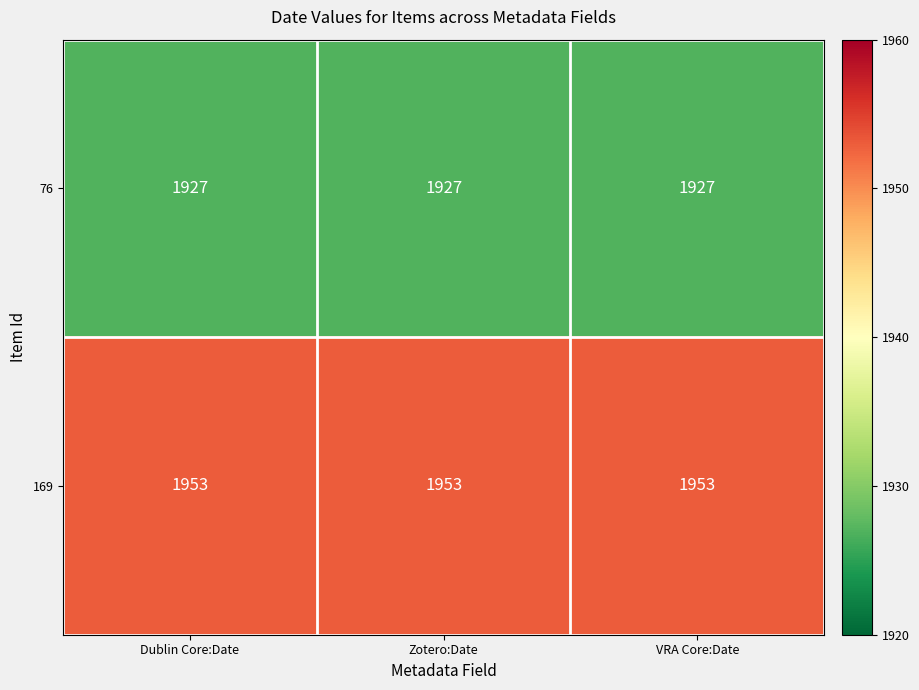

The value of 169 at Zotero:Date is 3259. True or false?

False